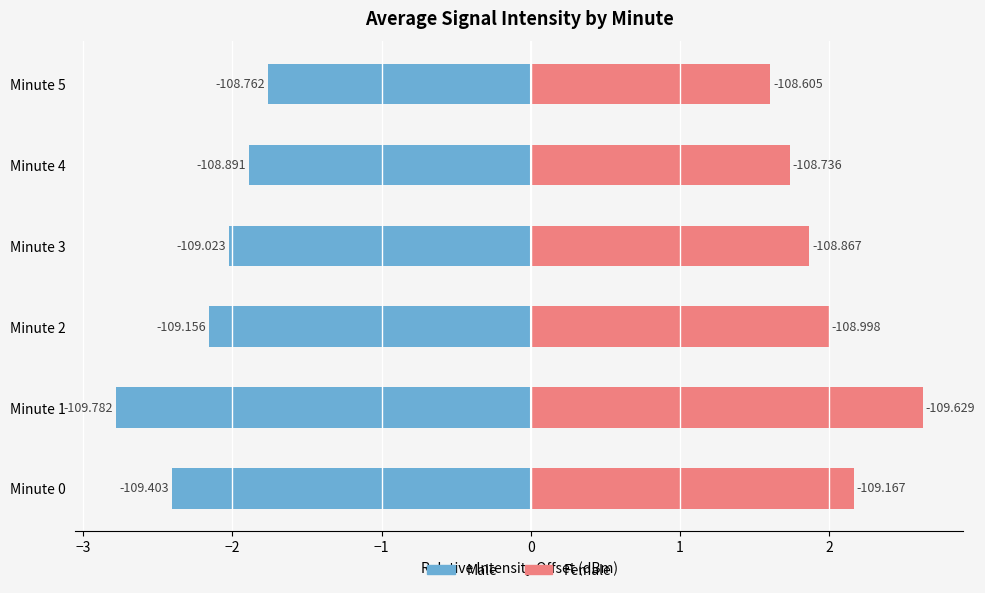

How many groups of bars are there?

6